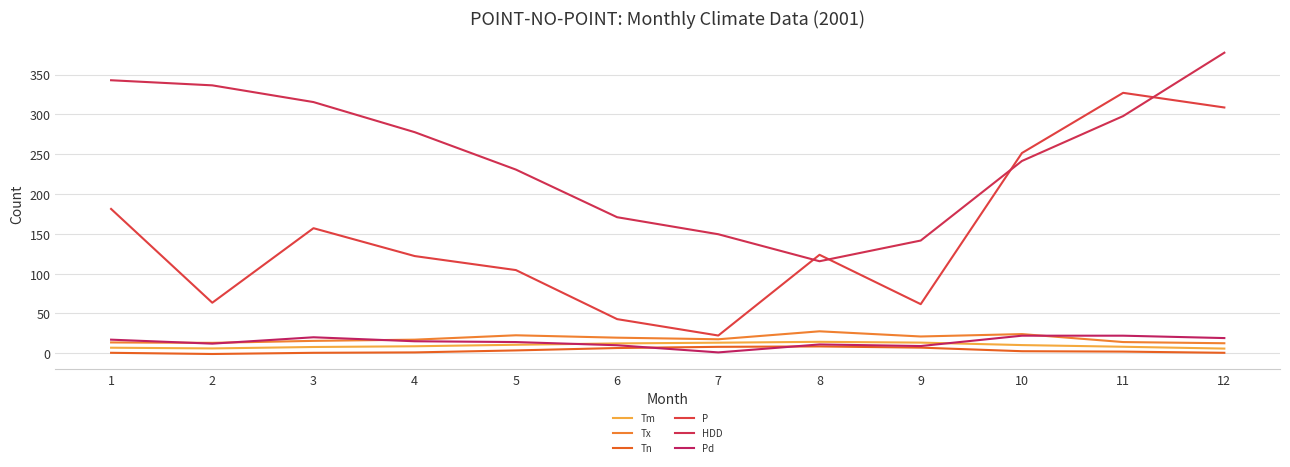

What is the maximum value shown in the chart?

377.4